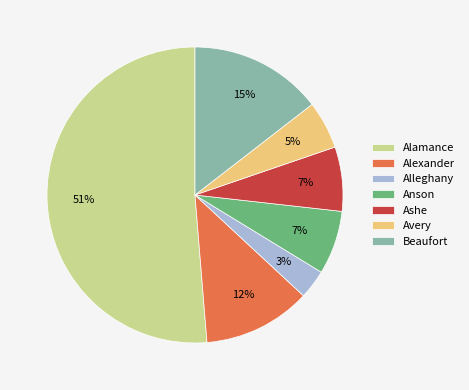

To the nearest percent, what portion does Alleghany represent?

3%